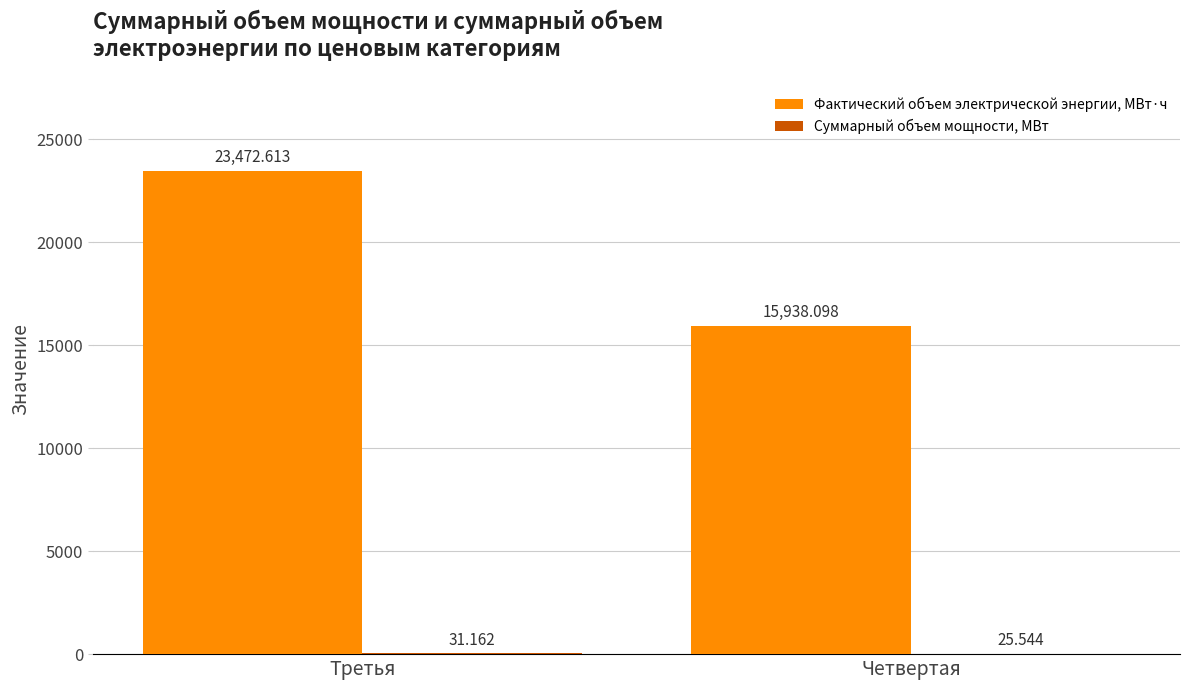

Where is Фактический объем электрической энергии, МВт·ч nearest to the value 19705?

Четвертая